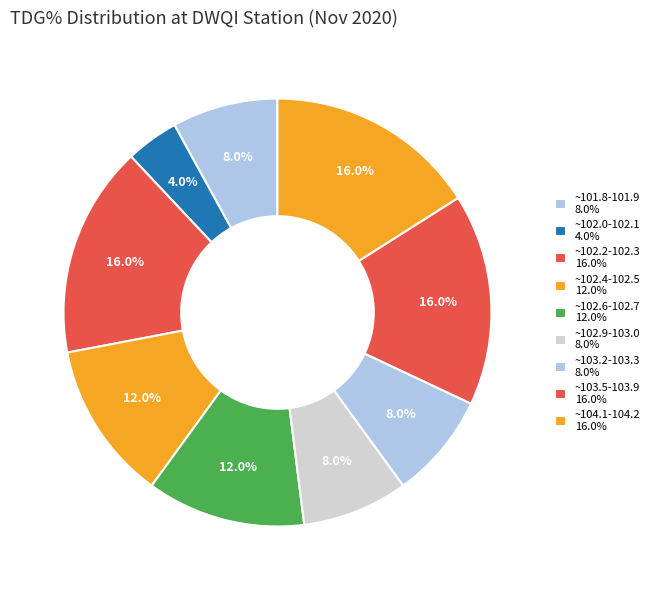

How many segments does this pie chart have?

9